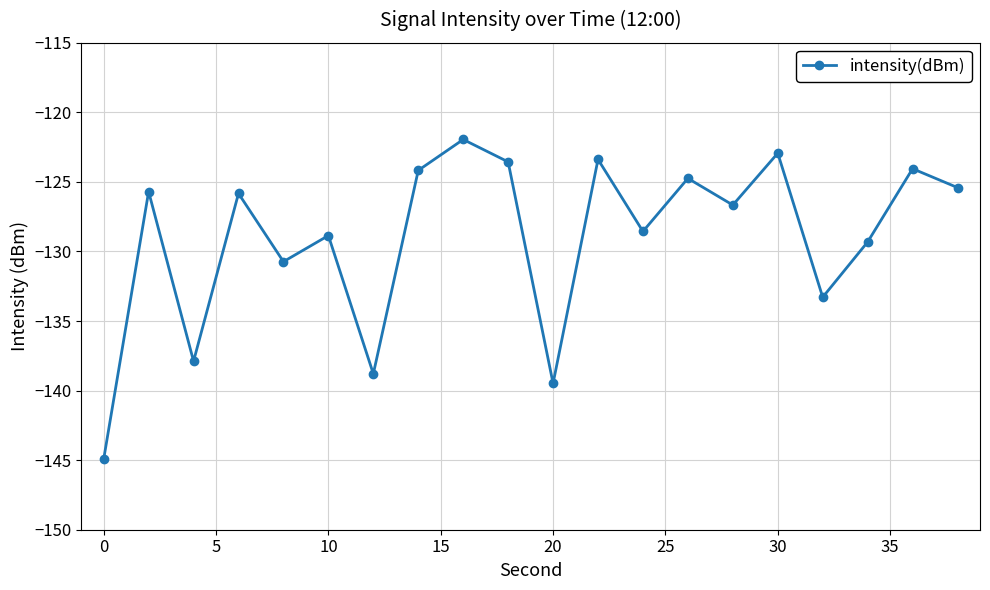

What is the average value?

-129.0